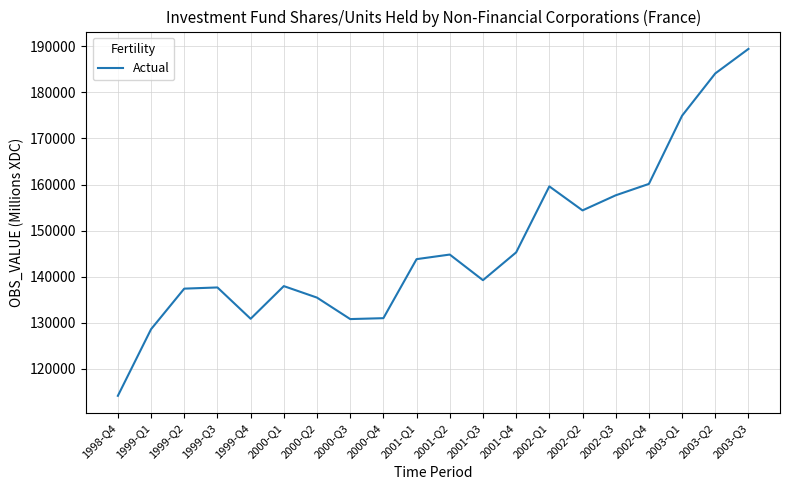

What is the sum of the values at 2003-Q2 and 2000-Q3?

314917